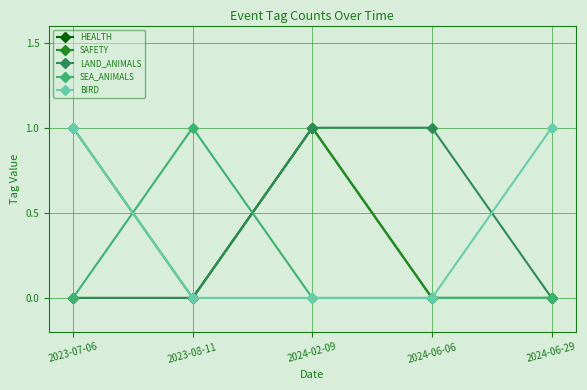

The value of BIRD at 2024-06-29 is 1. True or false?

True